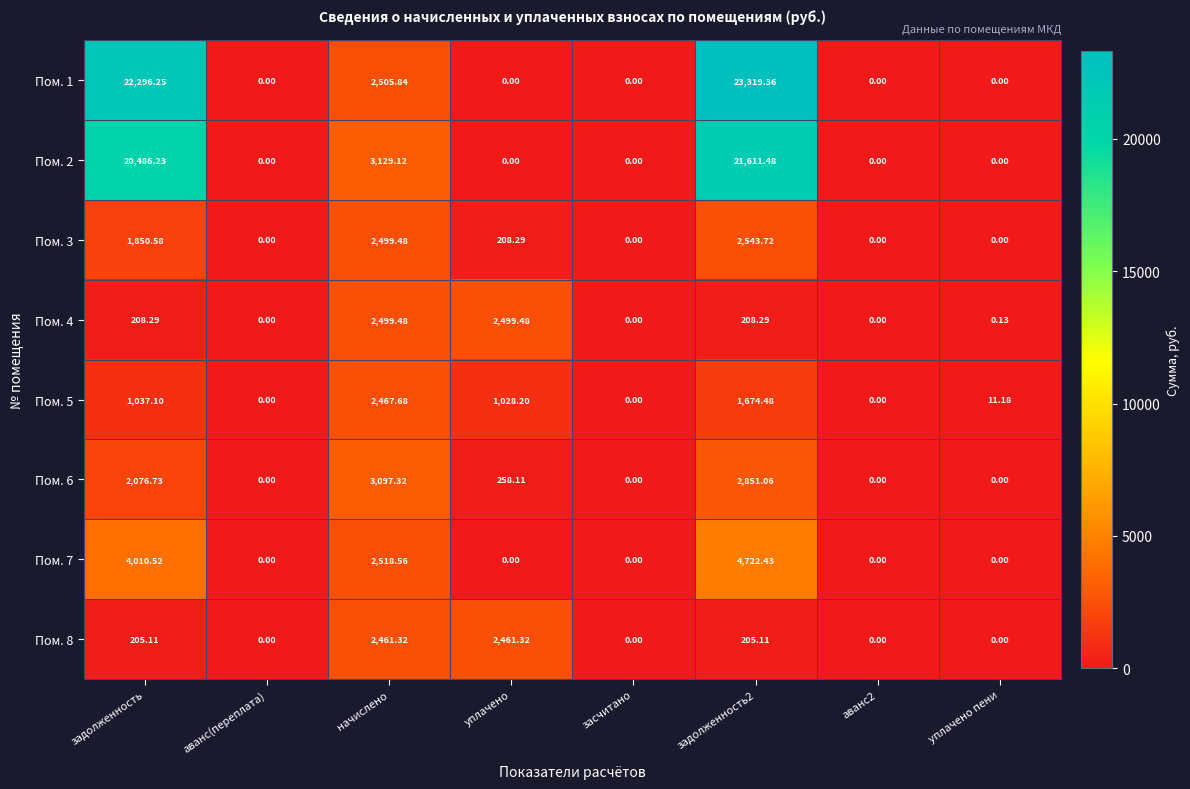

At which label does Пом. 6 reach its peak?

начислено